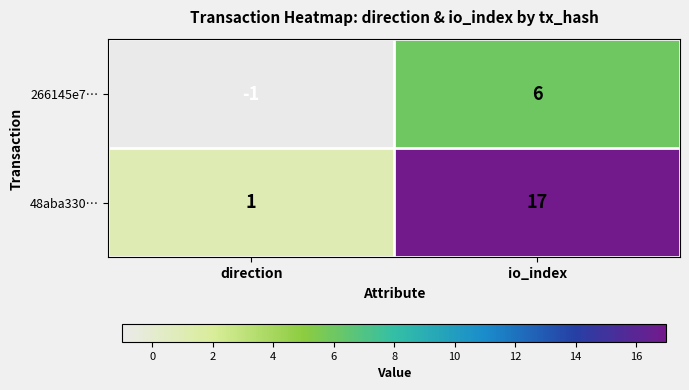

What is the spread (max minus min) of values at direction?

2